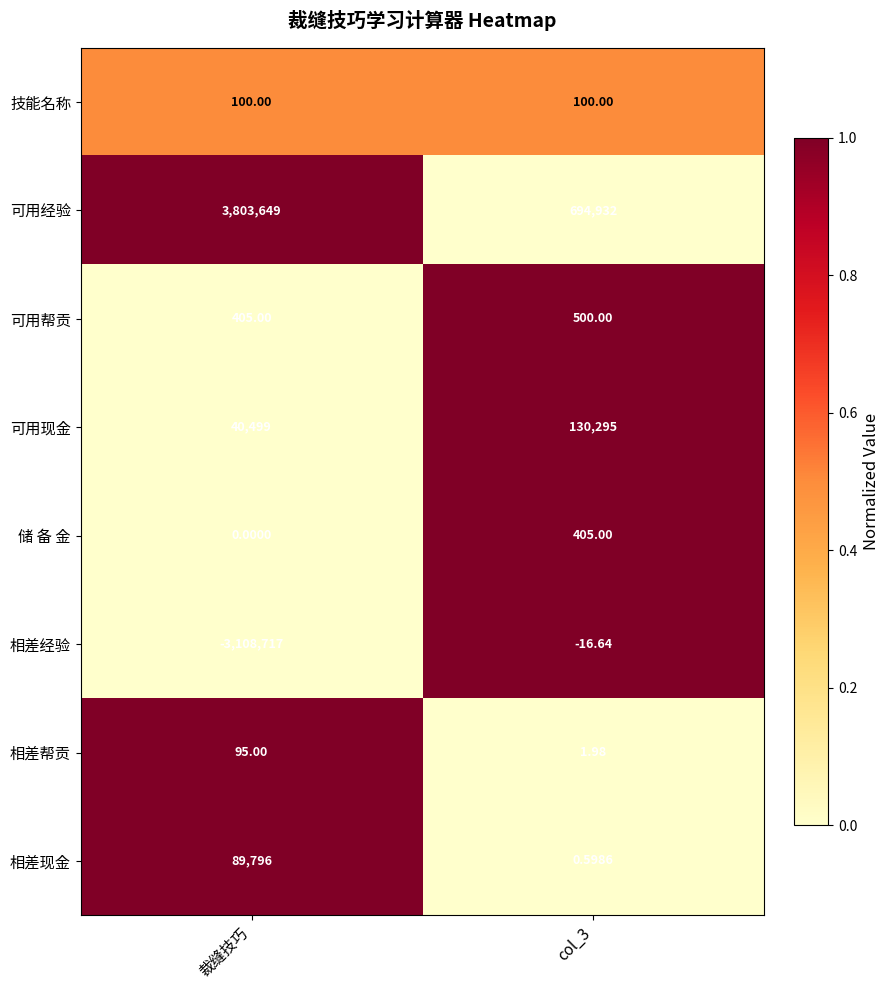

How many data points does each series have?

2